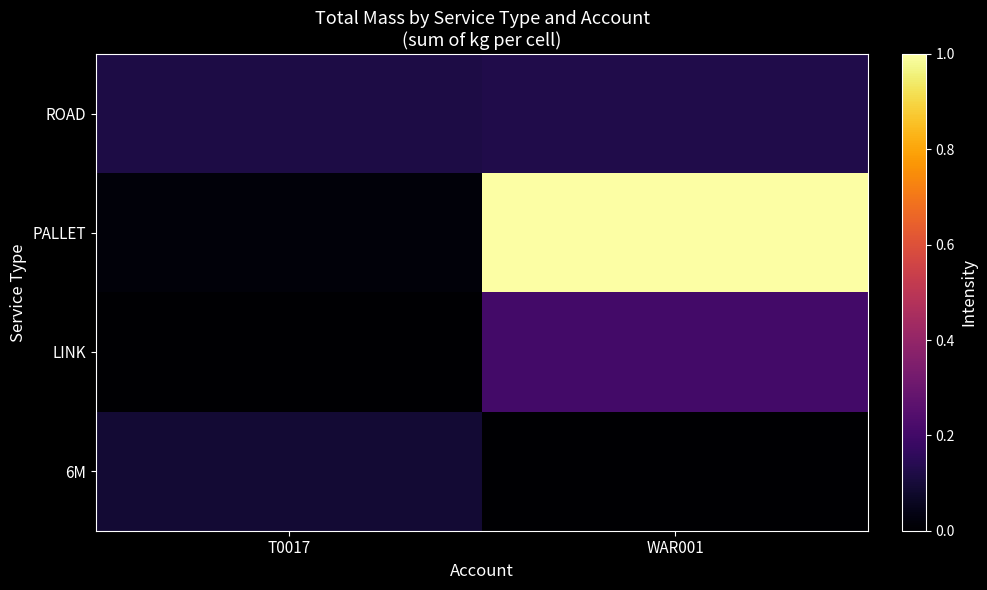

Count the number of data series in this chart.

4